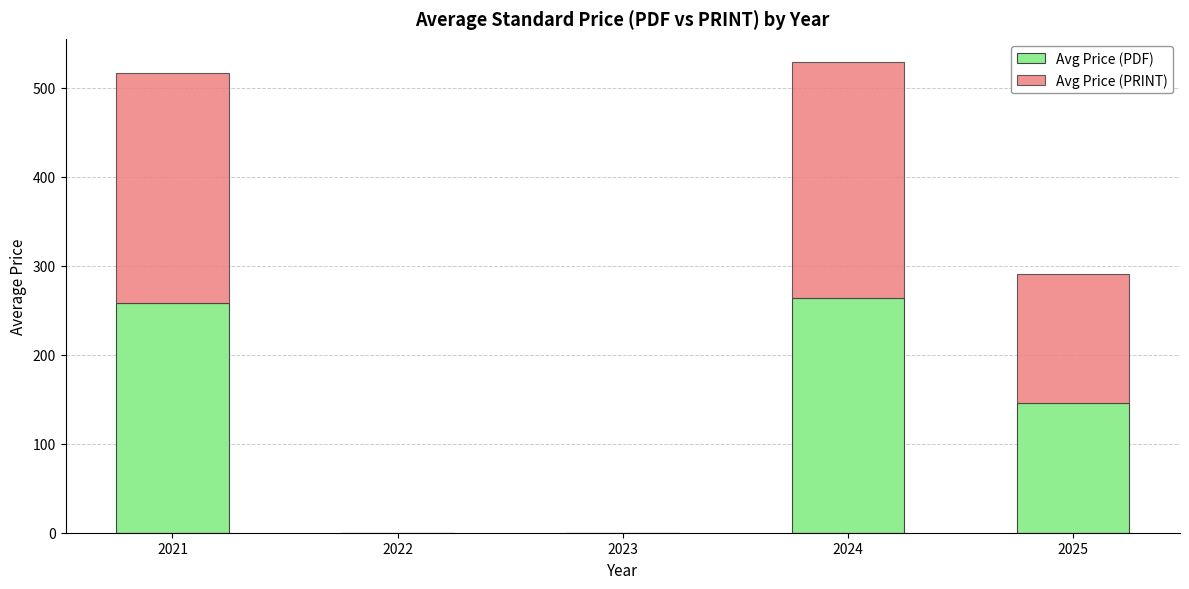

Reading right to left, what are the values for Avg Price (PDF)?

2025=145.5	2024=264.2	2023=0.0	2022=0.0	2021=258.0